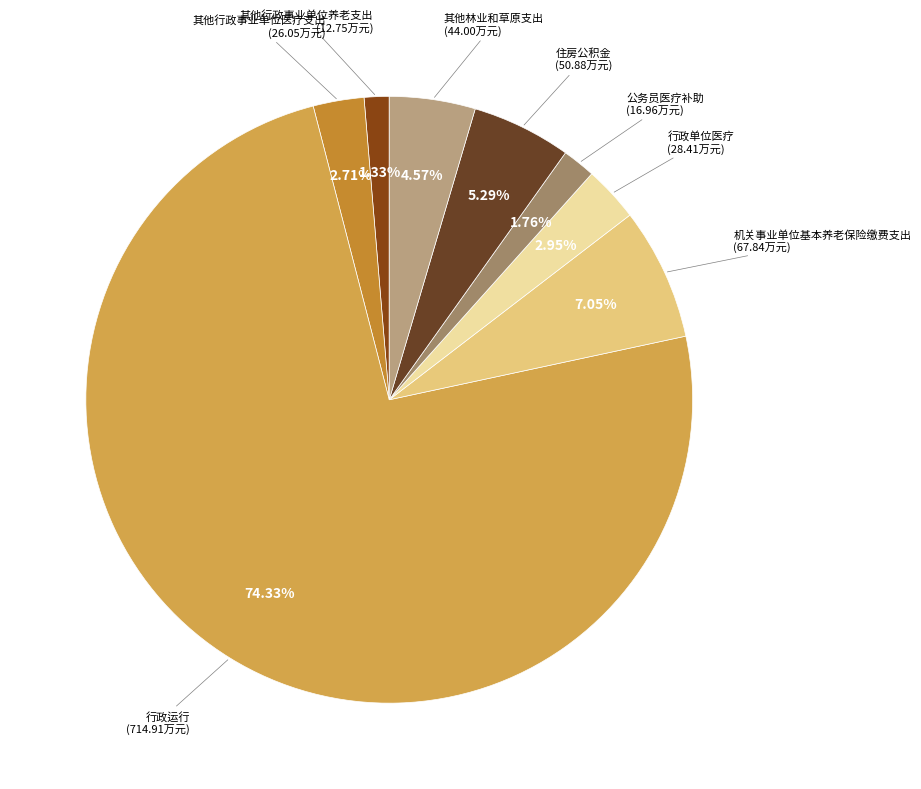

How many segments does this pie chart have?

8